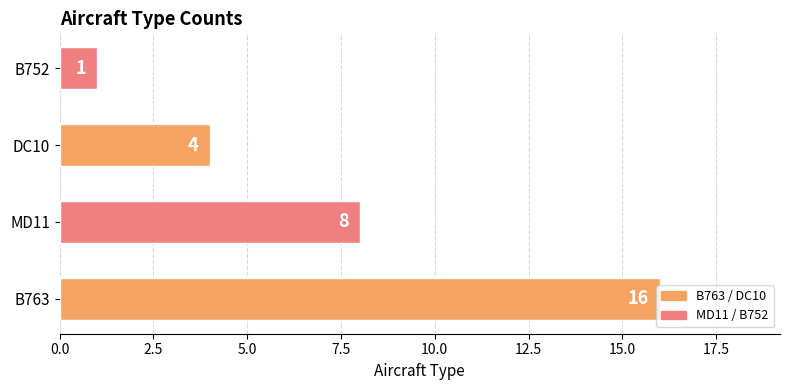

What is the difference between the maximum and second lowest values?

12